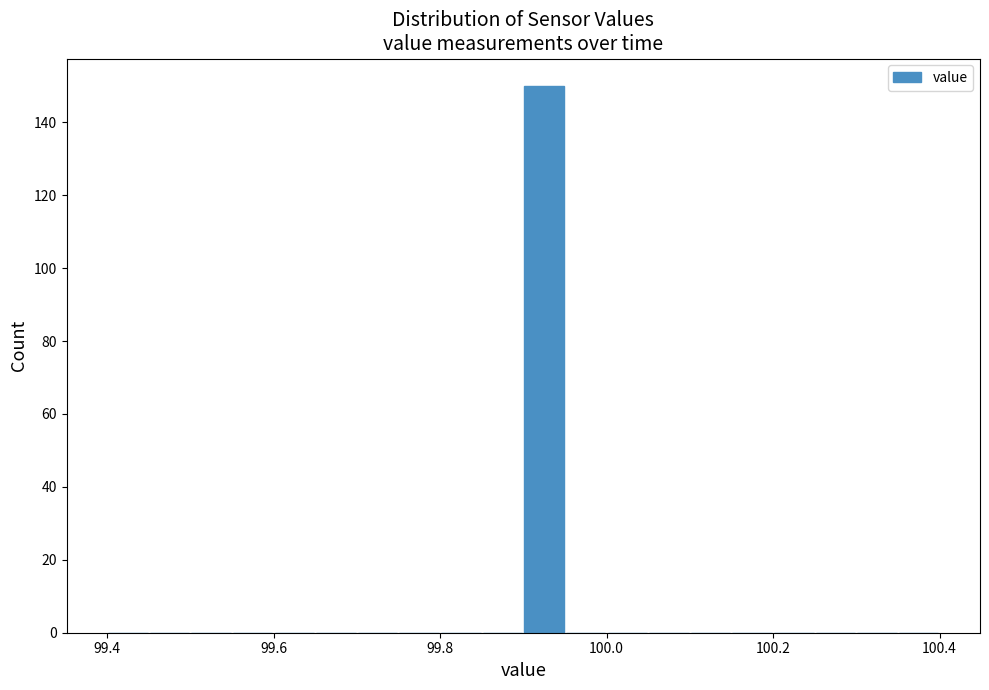

Around what value on the x-axis is the tallest bar? Give the approximate position of its centre, as read against the axis.

99.92